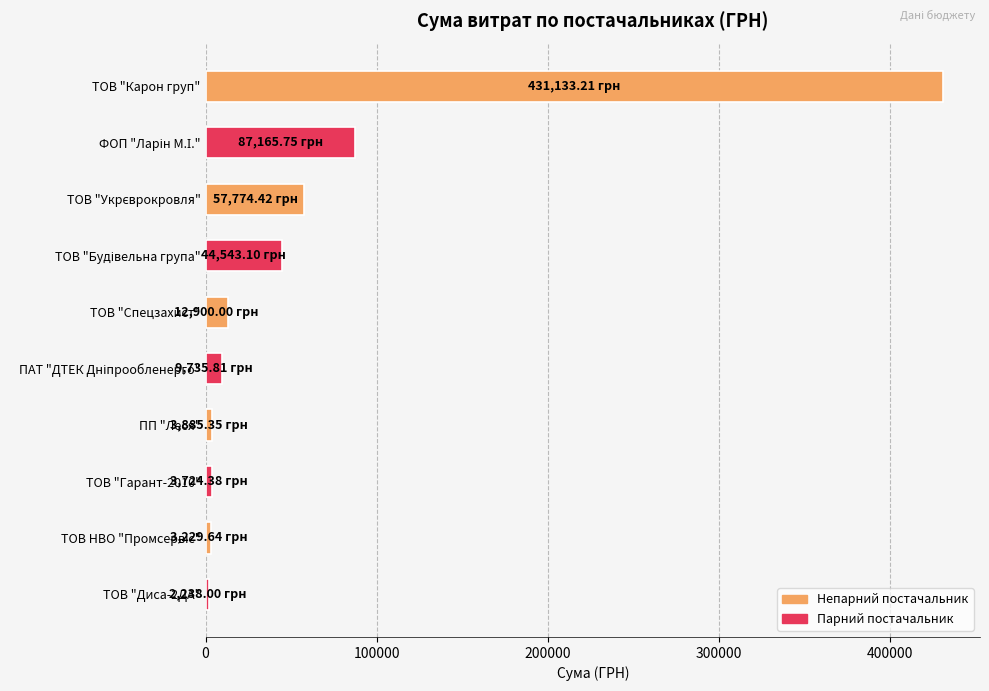

Which category has the highest value across all series?

ТОВ "Карон груп"